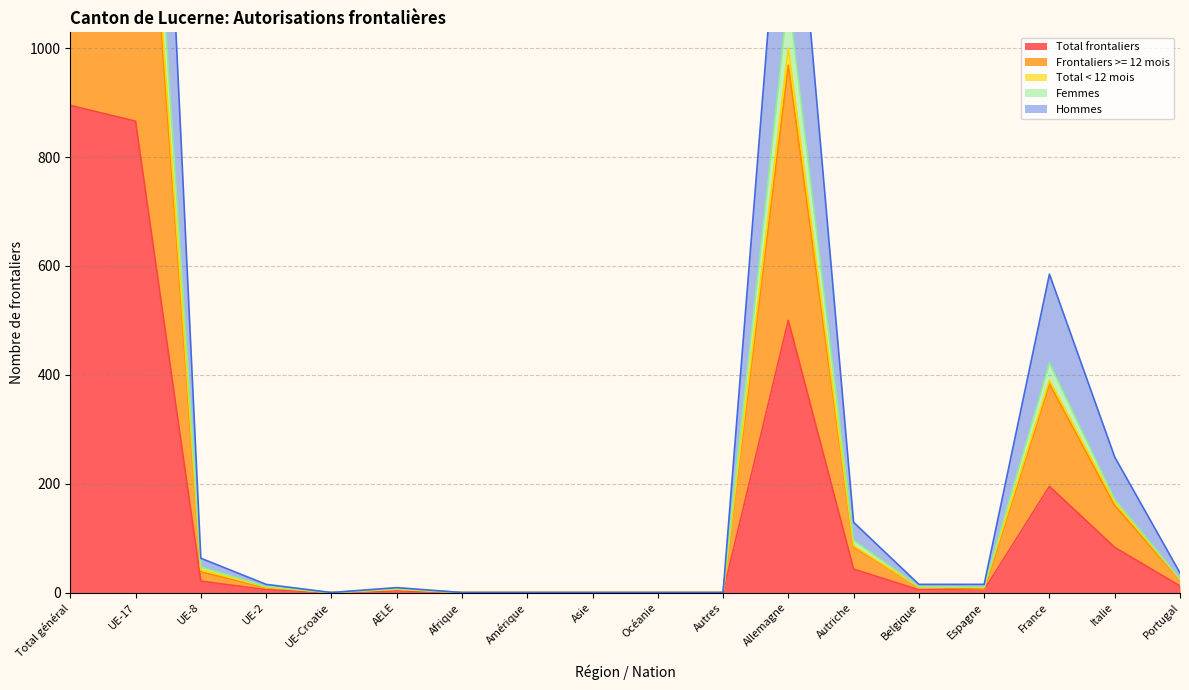

At which label is Total frontaliers closest to 447?

Allemagne